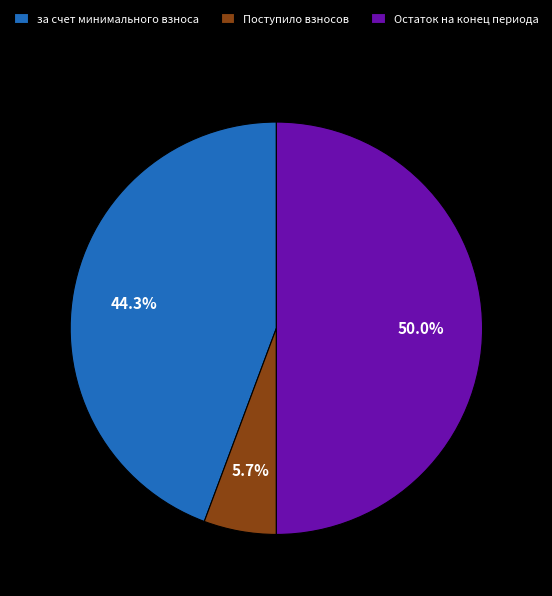

To the nearest percent, what portion does Поступило взносов represent?

6%